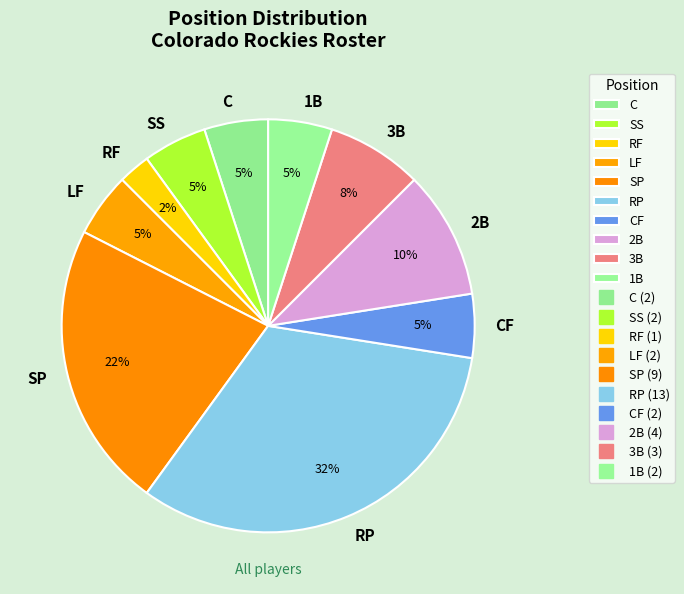

Is it true that RP is 32% of the pie?

True